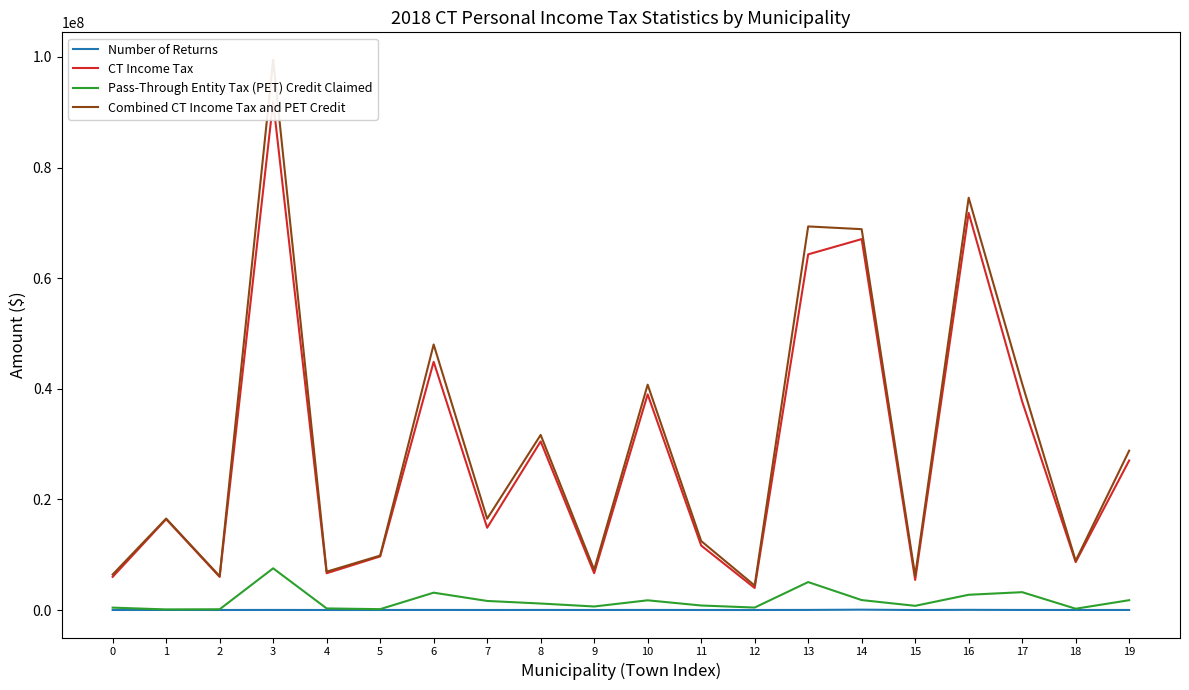

Reading left to right, list all the values displayed in this chart.

Number of Returns: 1565	8876	2086	8498	1845	2895	10188	2449	8984	1644	11166	2344	1249	14441	60112	779	29217	8241	3603	4382
CT Income Tax: 5989834	16429056	5987098	91942574	6646823	9686841	44879856	14870438	30484168	6654560	38990075	11657136	3982407	64304210	67064059	5440043	71793325	37697735	8664249	27034253
Pass-Through Entity Tax (PET) Credit Claimed: 428480	102608	130814	7534848	284019	152495	3132607	1635049	1171584	634968	1752139	813840	441131	5051095	1794284	755139	2753543	3224398	231177	1773197
Combined CT Income Tax and PET Credit: 6418314	16531664	6117912	99477422	6930842	9839336	48012463	16505487	31655752	7289528	40742214	12470976	4423538	69355305	68858343	6195182	74546868	40922133	8895426	28807450